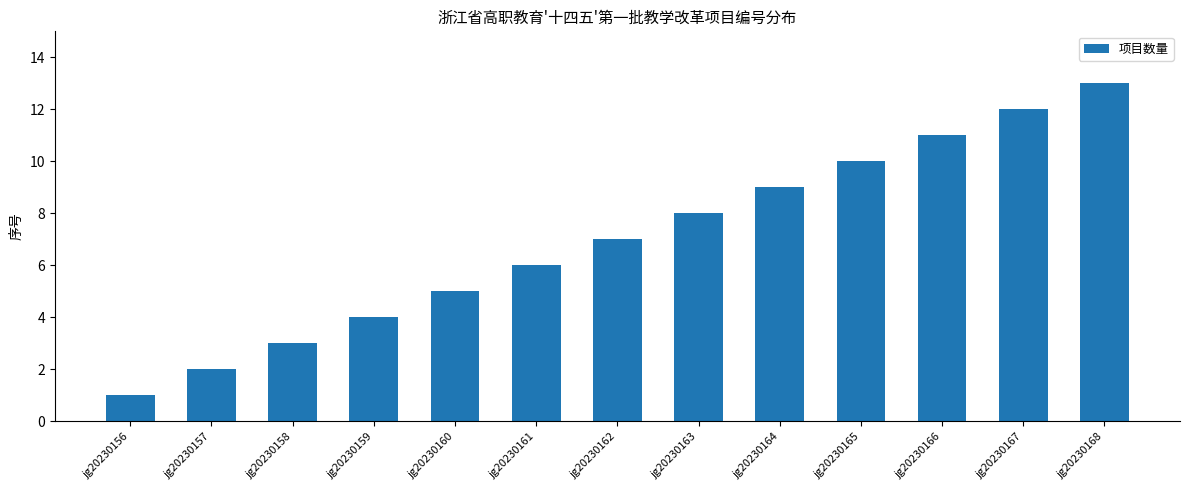

Reading right to left, list all the values displayed in this chart.

13	12	11	10	9	8	7	6	5	4	3	2	1